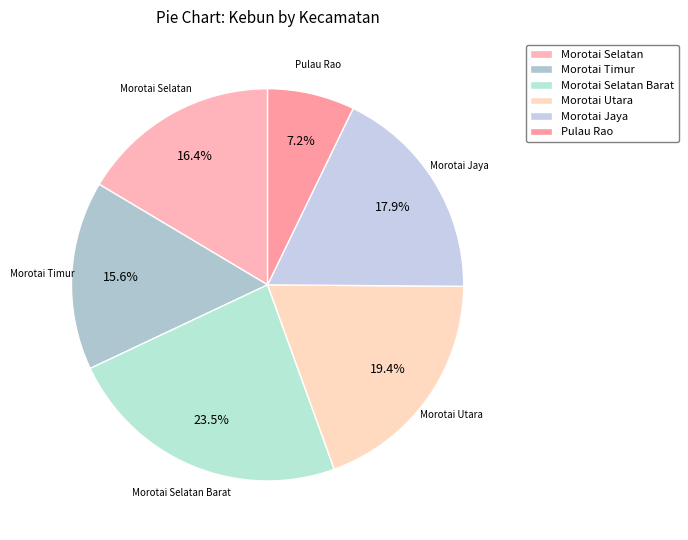

Count the number of slices in the pie.

6